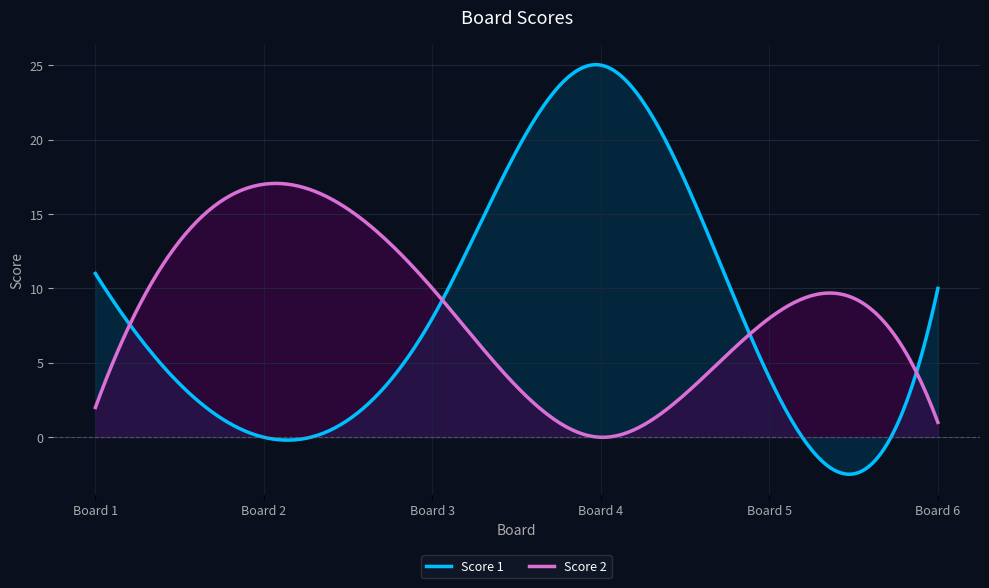

Between 3 and 1, which is larger?

1